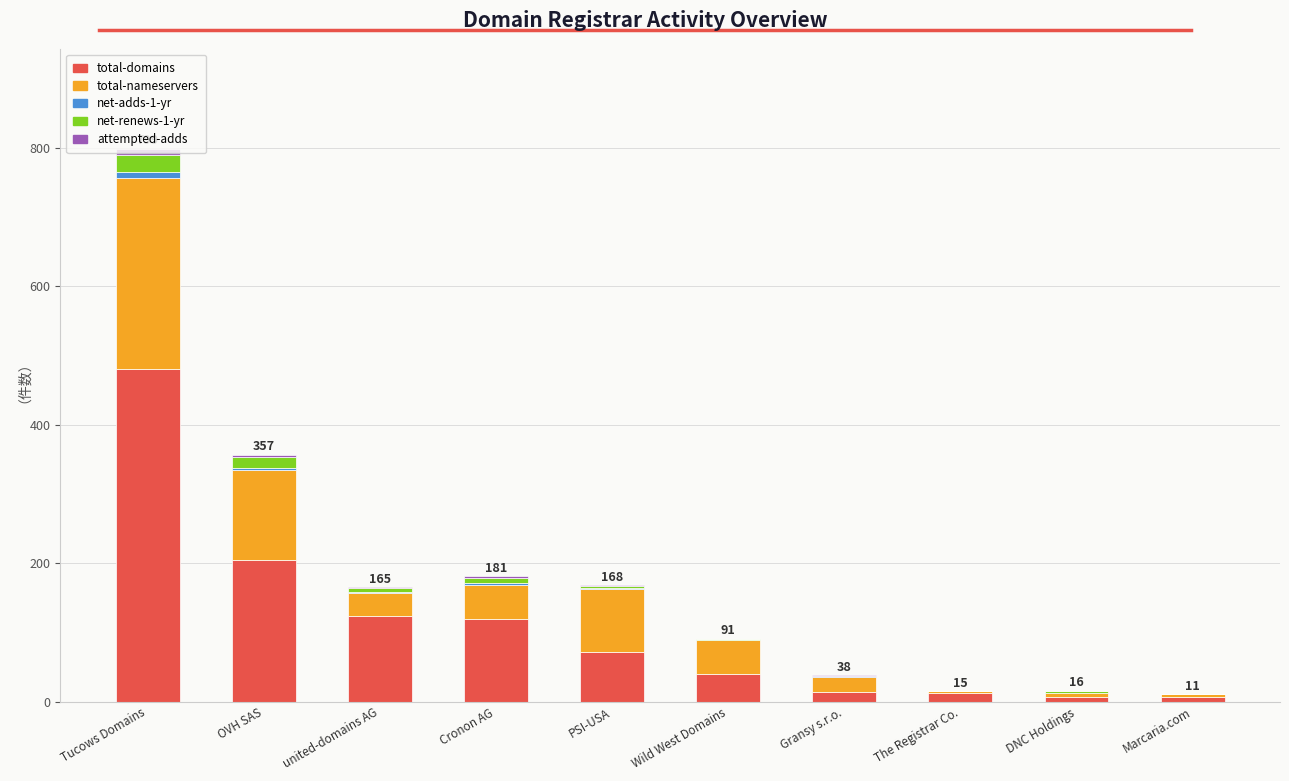

At which category is the sum across all series the highest?

Tucows Domains